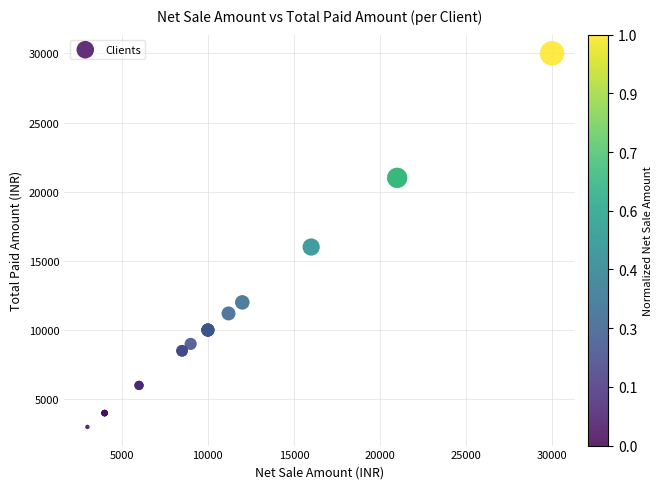

What Y value in the scatter plot is closest to 16500?

16000